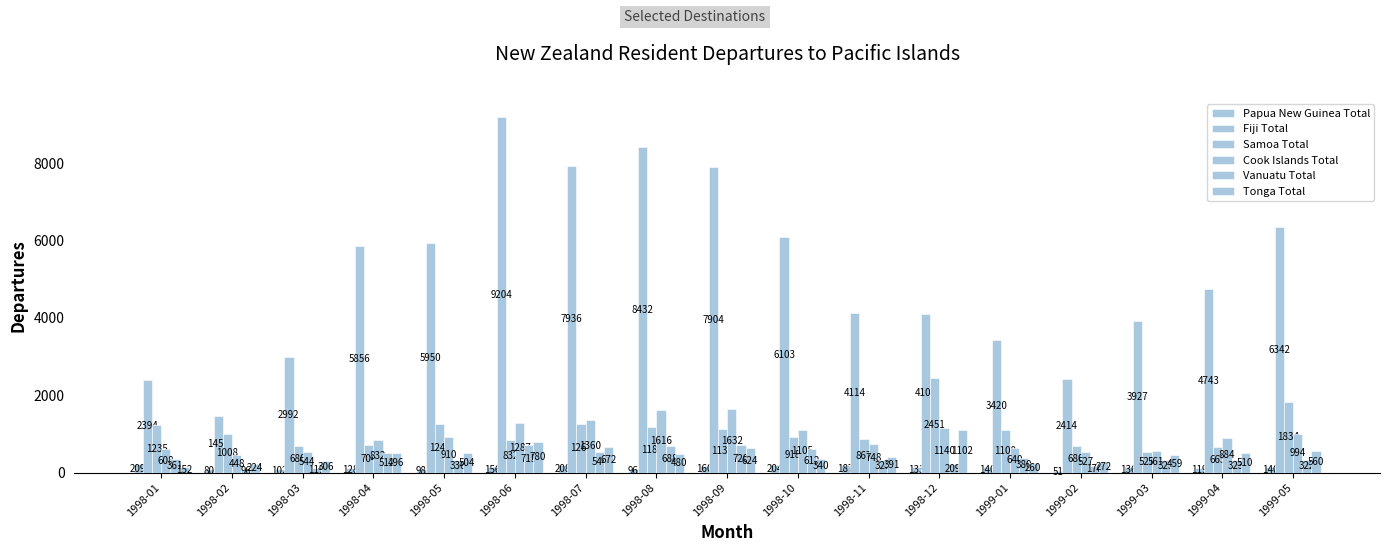

The Vanuatu Total series shows 322 at 1999-05. True or false?

True